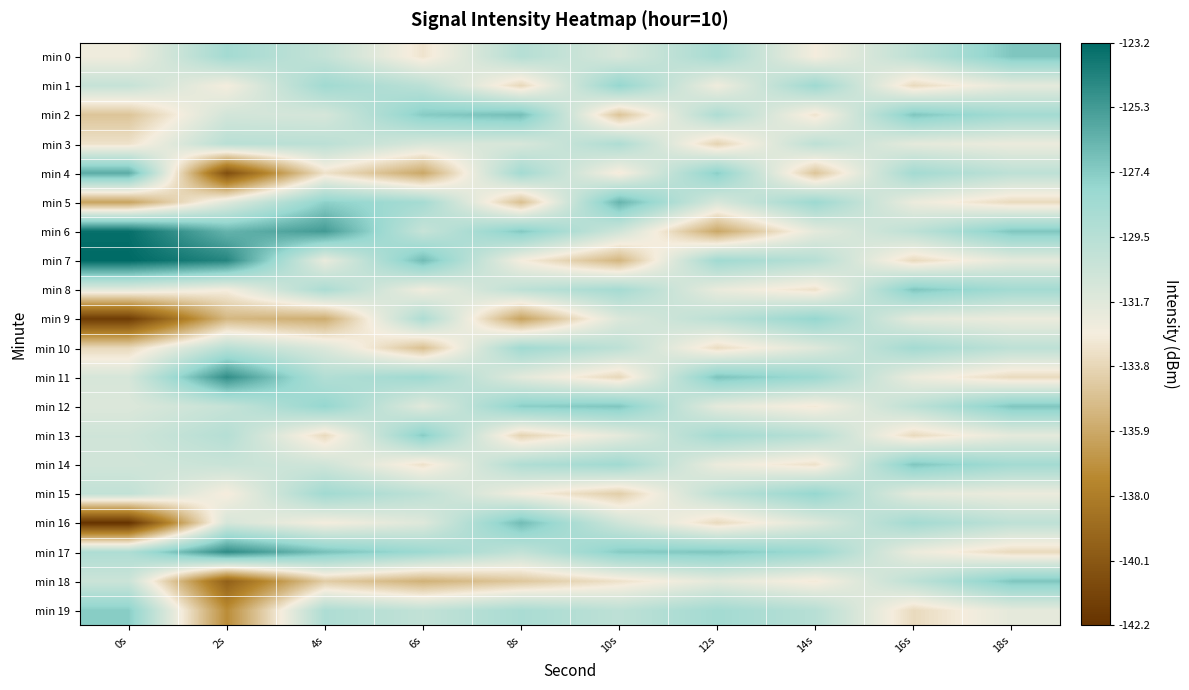

At 0s, list the series in order from smallest to largest.

min 16, min 9, min 5, min 2, min 10, min 3, min 0, min 8, min 12, min 11, min 14, min 13, min 18, min 1, min 15, min 17, min 19, min 4, min 6, min 7